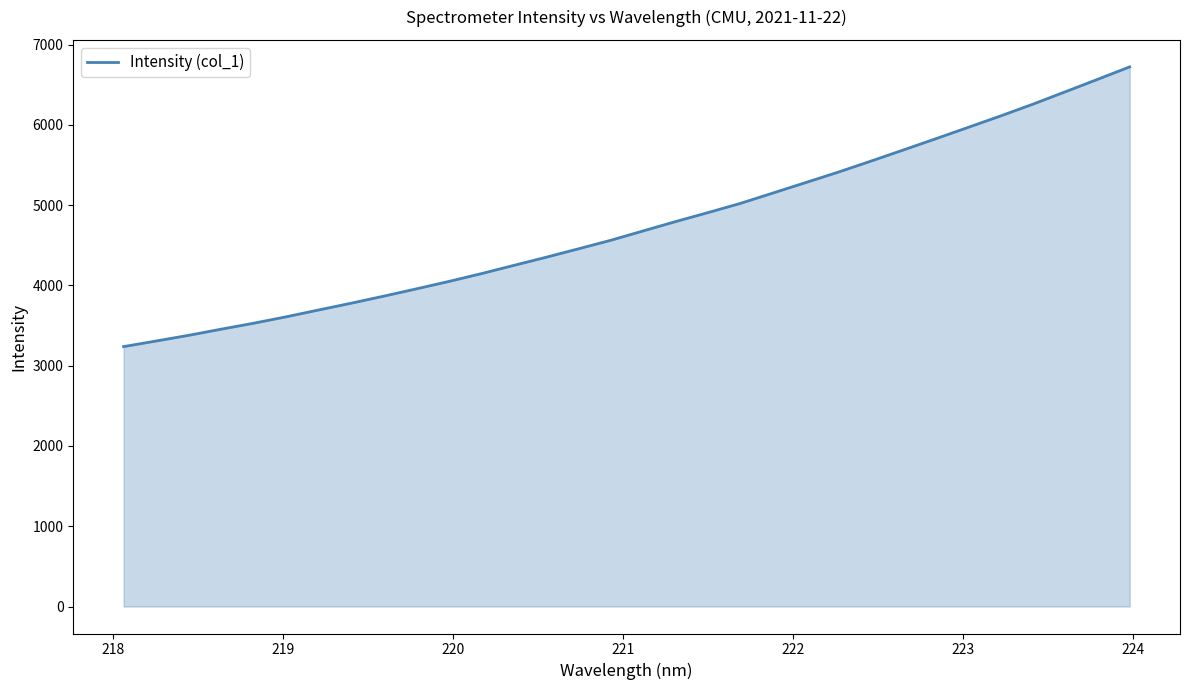

What is the difference between the maximum and minimum values?

3485.1